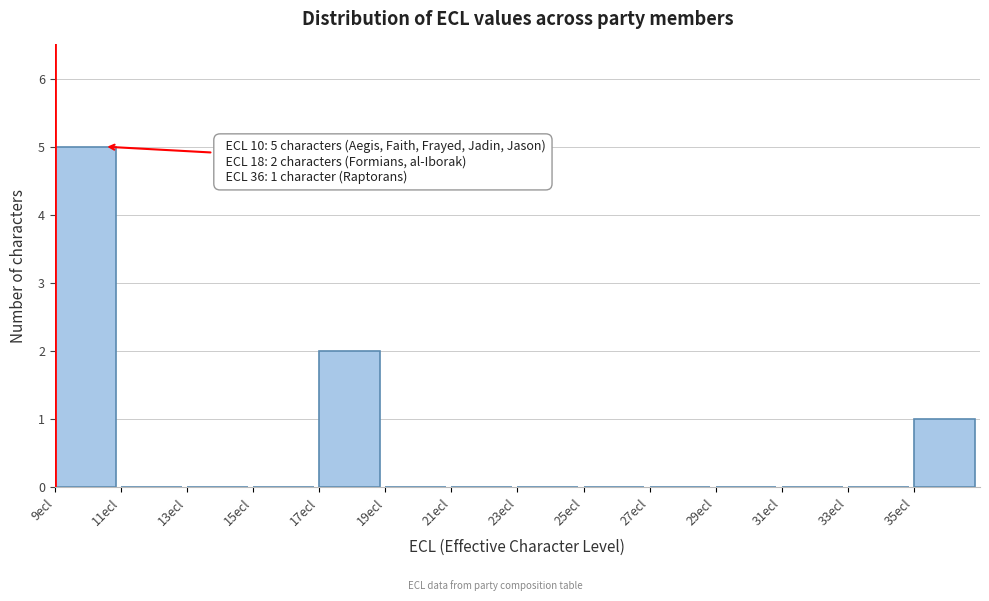

Which range on the x-axis has the tallest bar?

9 to 11